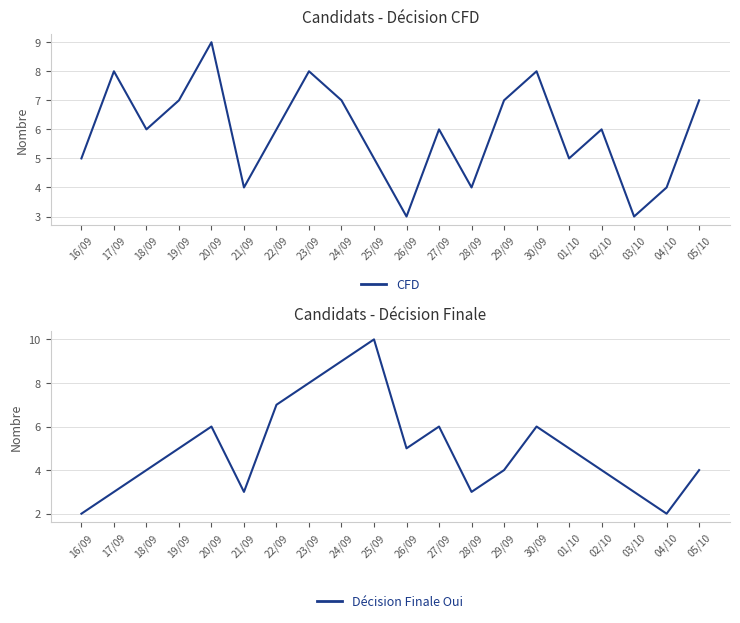

What is the difference between the highest and lowest values at 25/09?

5